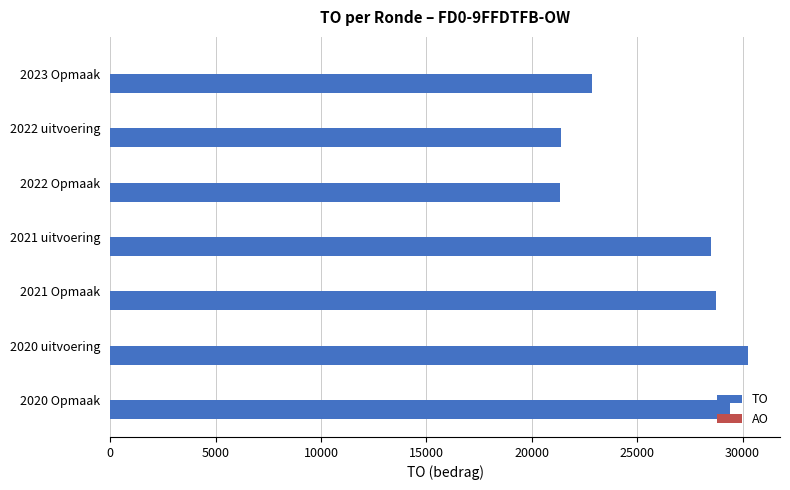

What is the difference between the maximum and minimum values?

8924